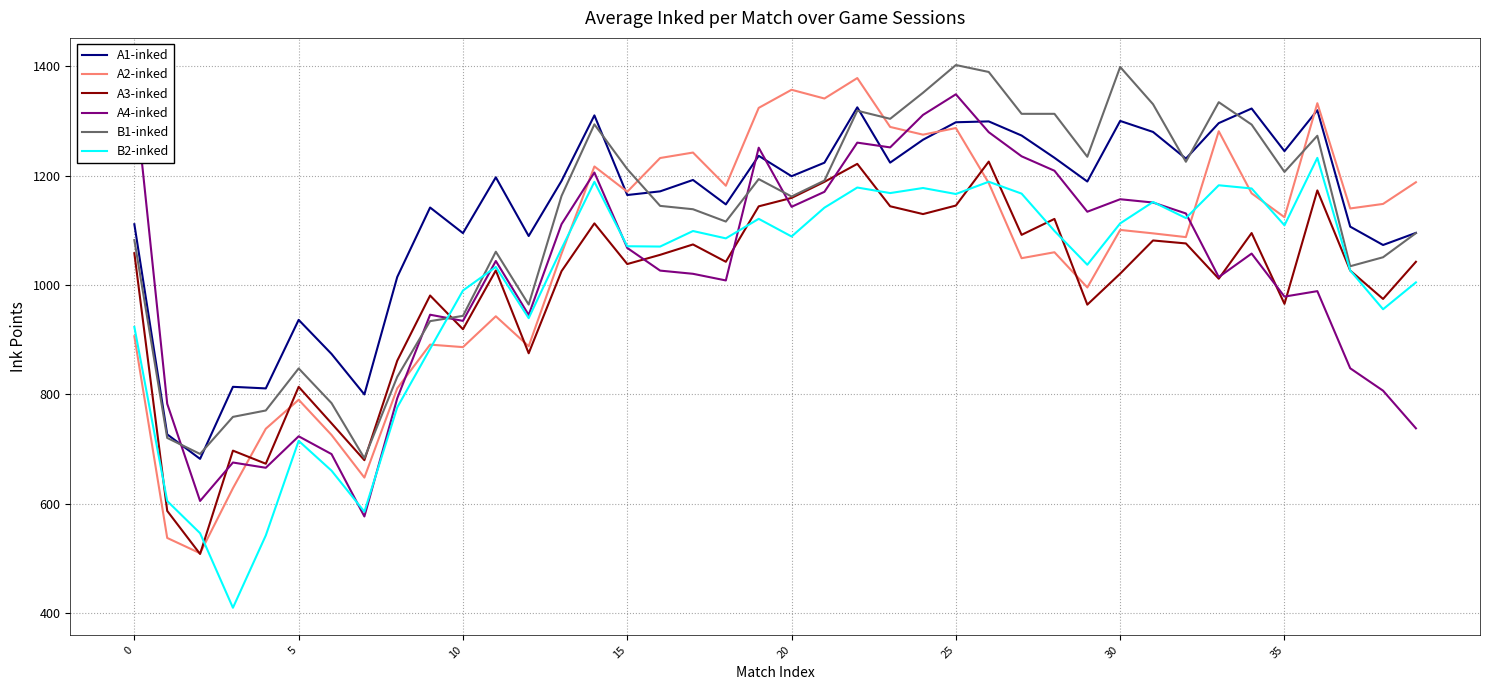

Which category has the highest value in the B2-inked series?

36